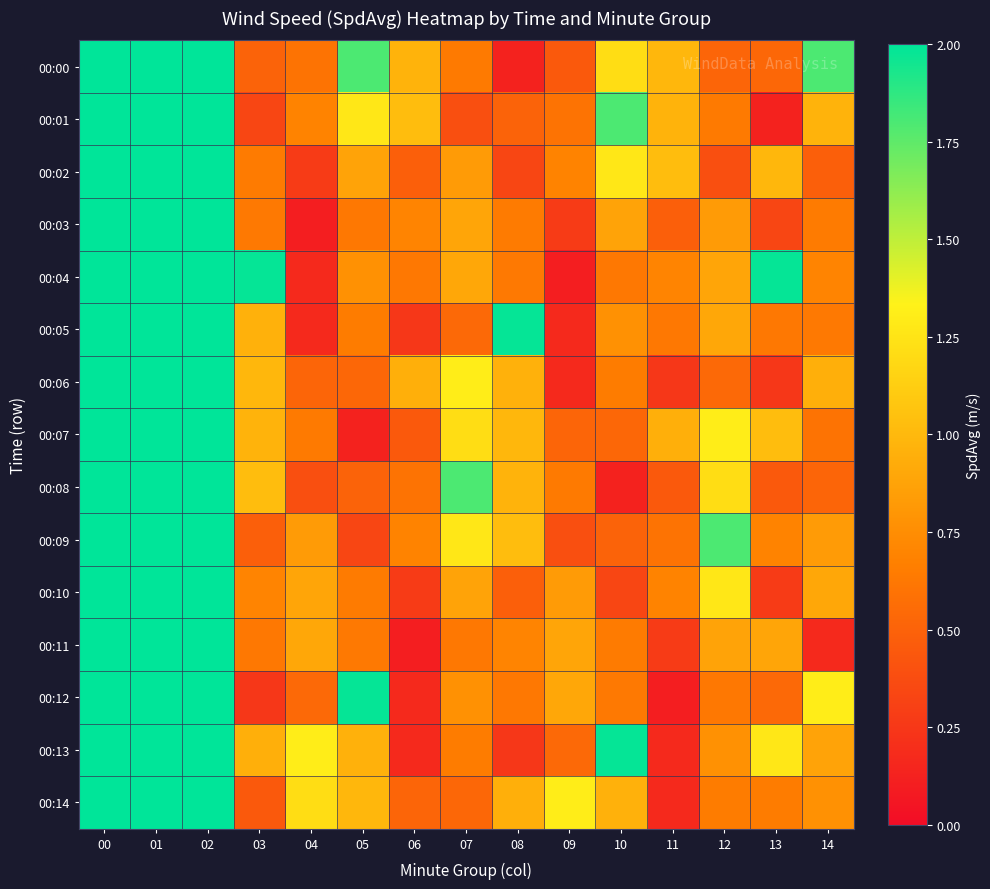

Reading right to left, list all the values displayed in this chart.

00:00: 14=1.8	13=0.5	12=0.5	11=1.0	10=1.2	09=0.4	08=0.1	07=0.6	06=1.0	05=1.8	04=0.6	03=0.5	02=1005.3	01=1005.3	00=1005.5
00:01: 14=1.0	13=0.1	12=0.6	11=1.0	10=1.8	09=0.6	08=0.5	07=0.4	06=1.0	05=1.3	04=0.7	03=0.3	02=1005.3	01=1005.3	00=1005.5
00:02: 14=0.5	13=1.0	12=0.4	11=1.0	10=1.3	09=0.7	08=0.3	07=0.8	06=0.5	05=0.9	04=0.3	03=0.6	02=1005.2	01=1005.2	00=1005.4
00:03: 14=0.6	13=0.3	12=0.8	11=0.5	10=0.9	09=0.3	08=0.6	07=0.9	06=0.7	05=0.6	04=0.1	03=0.6	02=1005.2	01=1005.2	00=1005.4
00:04: 14=0.7	13=2.0	12=0.9	11=0.7	10=0.6	09=0.1	08=0.6	07=0.9	06=0.6	05=0.8	04=0.2	03=2.0	02=1005.2	01=1005.2	00=1005.4
00:05: 14=0.6	13=0.6	12=0.9	11=0.6	10=0.8	09=0.2	08=2.0	07=0.5	06=0.2	05=0.6	04=0.2	03=1.0	02=1005.2	01=1005.3	00=1005.4
00:06: 14=0.9	13=0.2	12=0.5	11=0.2	10=0.6	09=0.2	08=1.0	07=1.3	06=0.9	05=0.5	04=0.5	03=1.0	02=1005.2	01=1005.3	00=1005.4
00:07: 14=0.6	13=1.0	12=1.3	11=0.9	10=0.5	09=0.5	08=1.0	07=1.2	06=0.4	05=0.1	04=0.6	03=1.0	02=1005.2	01=1005.3	00=1005.4
00:08: 14=0.5	13=0.4	12=1.2	11=0.4	10=0.1	09=0.6	08=1.0	07=1.8	06=0.6	05=0.5	04=0.4	03=1.0	02=1005.3	01=1005.3	00=1005.3
00:09: 14=0.8	13=0.7	12=1.8	11=0.6	10=0.5	09=0.4	08=1.0	07=1.3	06=0.7	05=0.3	04=0.8	03=0.5	02=1005.3	01=1005.3	00=1005.3
00:10: 14=0.9	13=0.3	12=1.3	11=0.7	10=0.3	09=0.8	08=0.5	07=0.9	06=0.3	05=0.6	04=0.9	03=0.7	02=1005.3	01=1005.2	00=1005.3
00:11: 14=0.2	13=0.9	12=0.9	11=0.3	10=0.6	09=0.9	08=0.7	07=0.6	06=0.1	05=0.6	04=0.9	03=0.6	02=1005.3	01=1005.2	00=1005.3
00:12: 14=1.3	13=0.5	12=0.6	11=0.1	10=0.6	09=0.9	08=0.6	07=0.8	06=0.2	05=2.0	04=0.5	03=0.2	02=1005.3	01=1005.2	00=1005.3
00:13: 14=0.9	13=1.3	12=0.8	11=0.2	10=2.0	09=0.5	08=0.2	07=0.6	06=0.2	05=1.0	04=1.3	03=0.9	02=1005.3	01=1005.3	00=1005.3
00:14: 14=0.8	13=0.6	12=0.6	11=0.2	10=1.0	09=1.3	08=0.9	07=0.5	06=0.5	05=1.0	04=1.2	03=0.4	02=1005.3	01=1005.2	00=1005.3